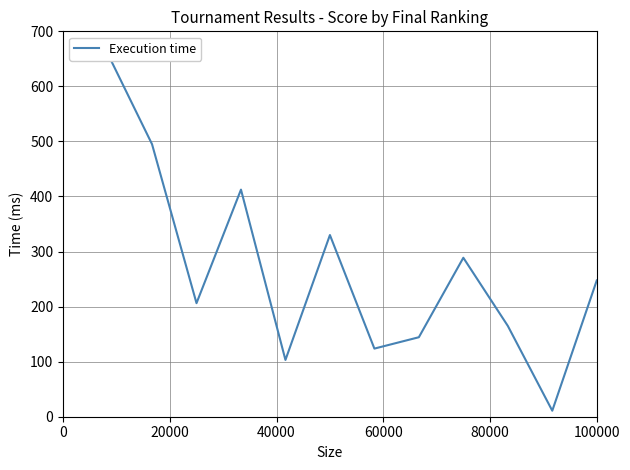

How many values are below 247?

6